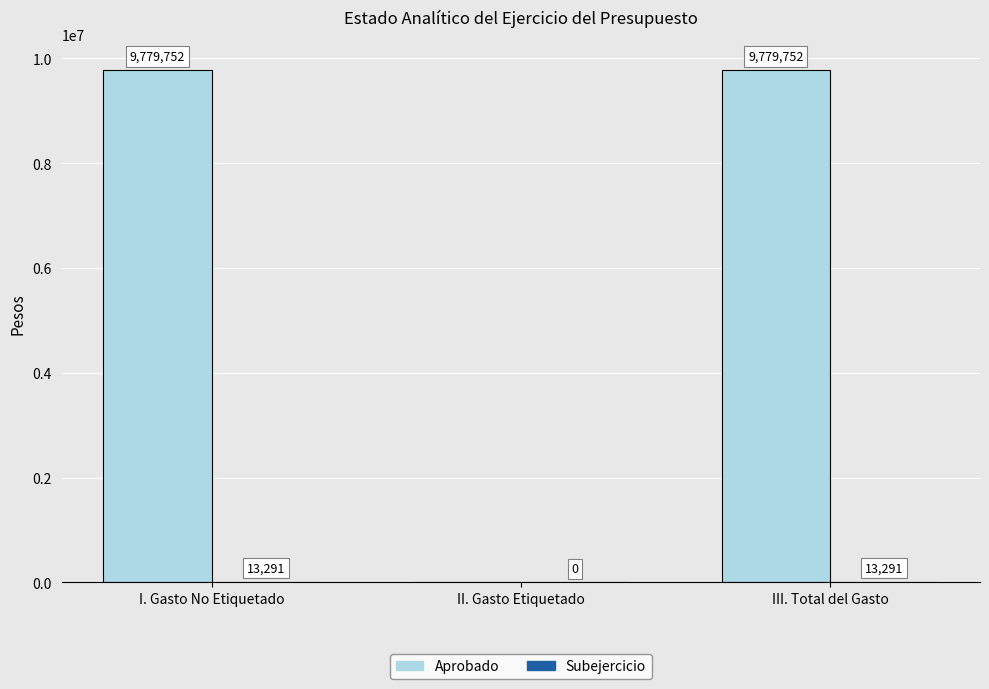

Which series has the largest total across all categories?

Aprobado